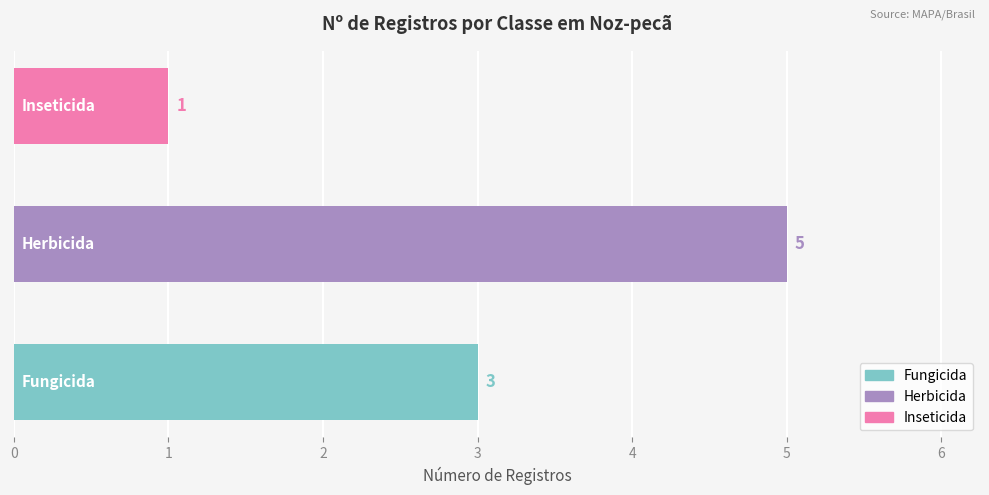

What is the greatest value displayed?

5